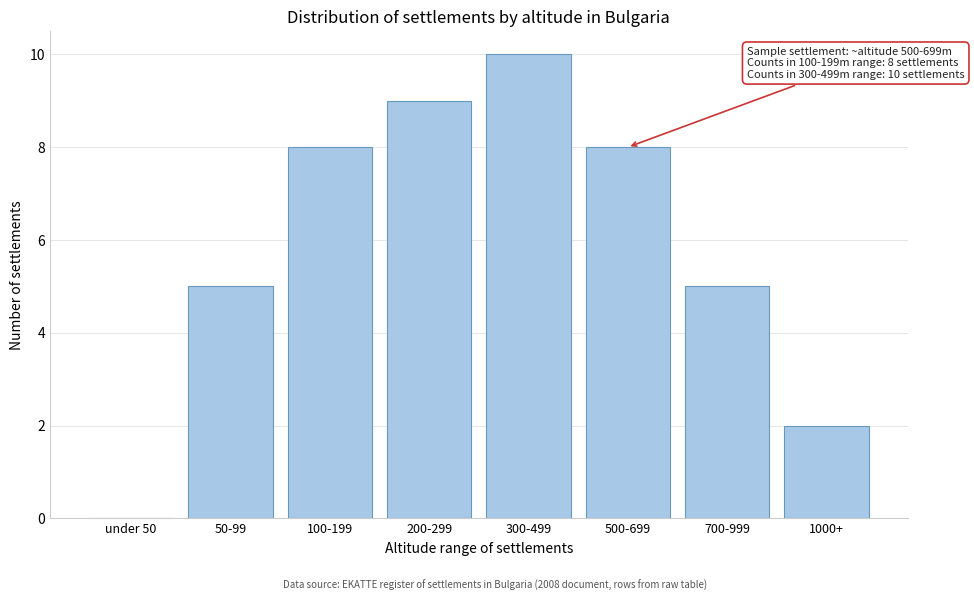

Reading left to right, transcribe all the data shown in this chart.

under 50=0	50-99=5	100-199=8	200-299=9	300-499=10	500-699=8	700-999=5	1000+=2